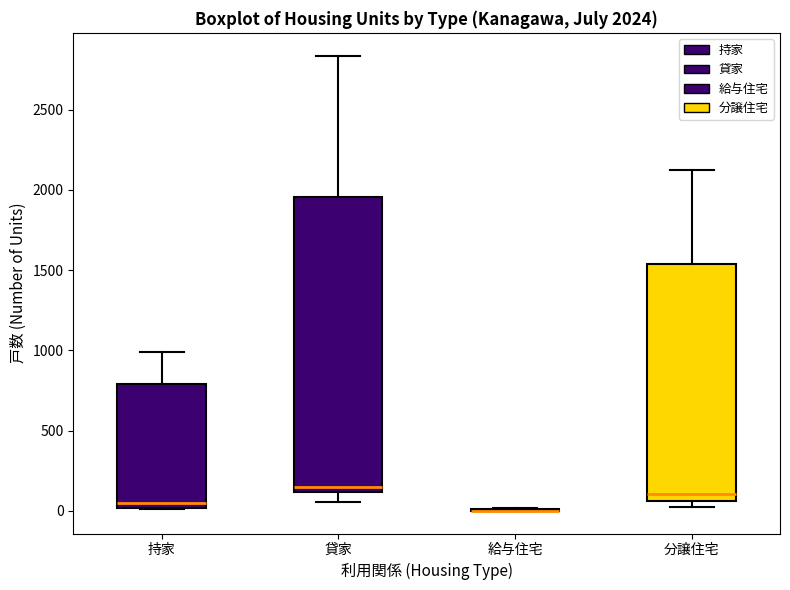

Which box is the tallest, from its lower edge to its upper edge?

貸家